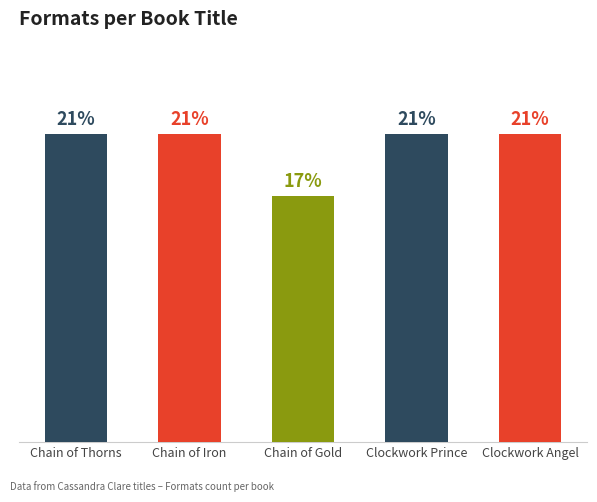

Does the chart contain any negative values?

No